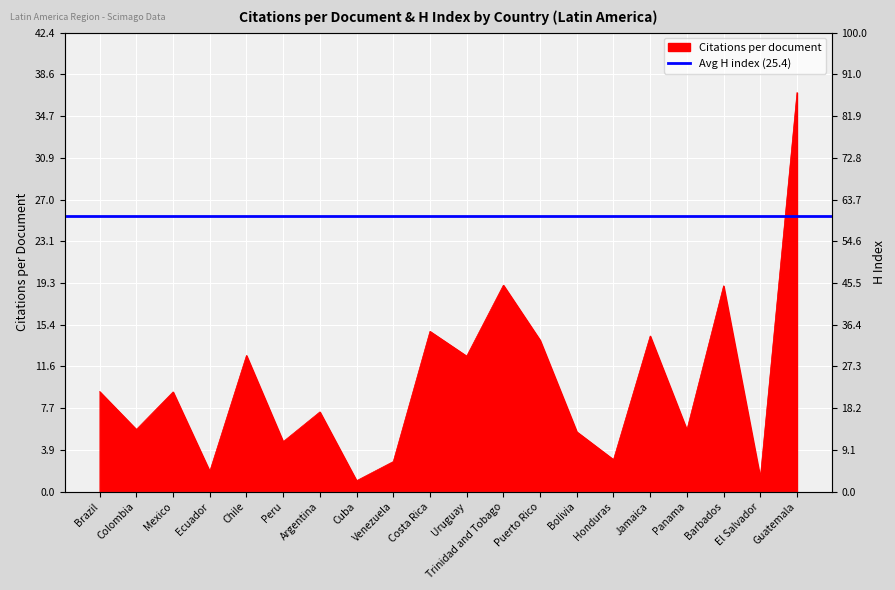

How many values in the H index series are below 19?

10